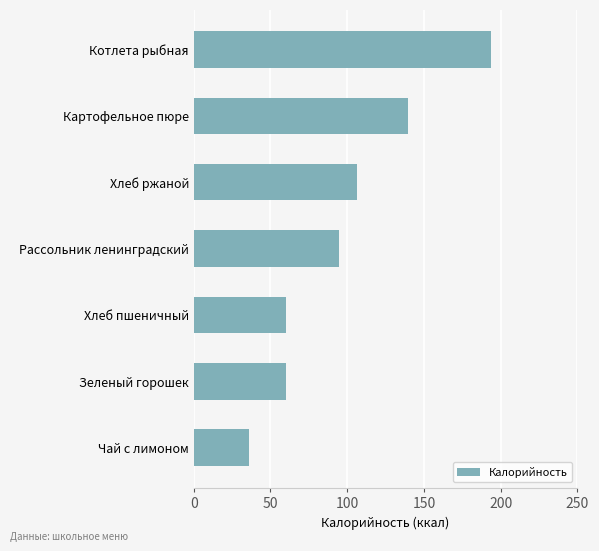

Approximately how many times larger is the value at Чай с лимоном compared to Рассольник ленинградский?

0.4